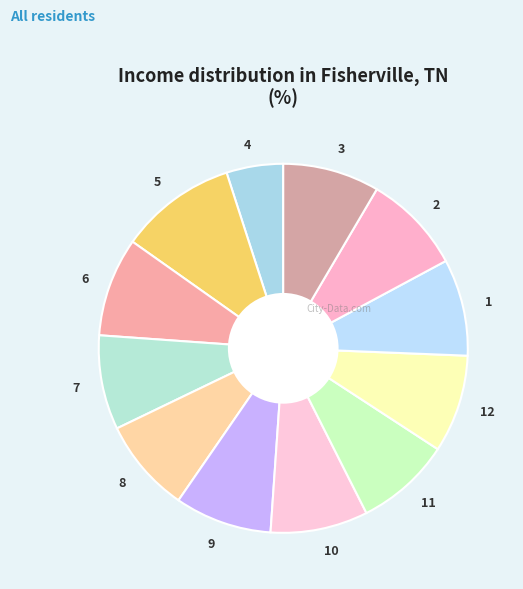

Is there any slice that represents more than half of the pie?

No